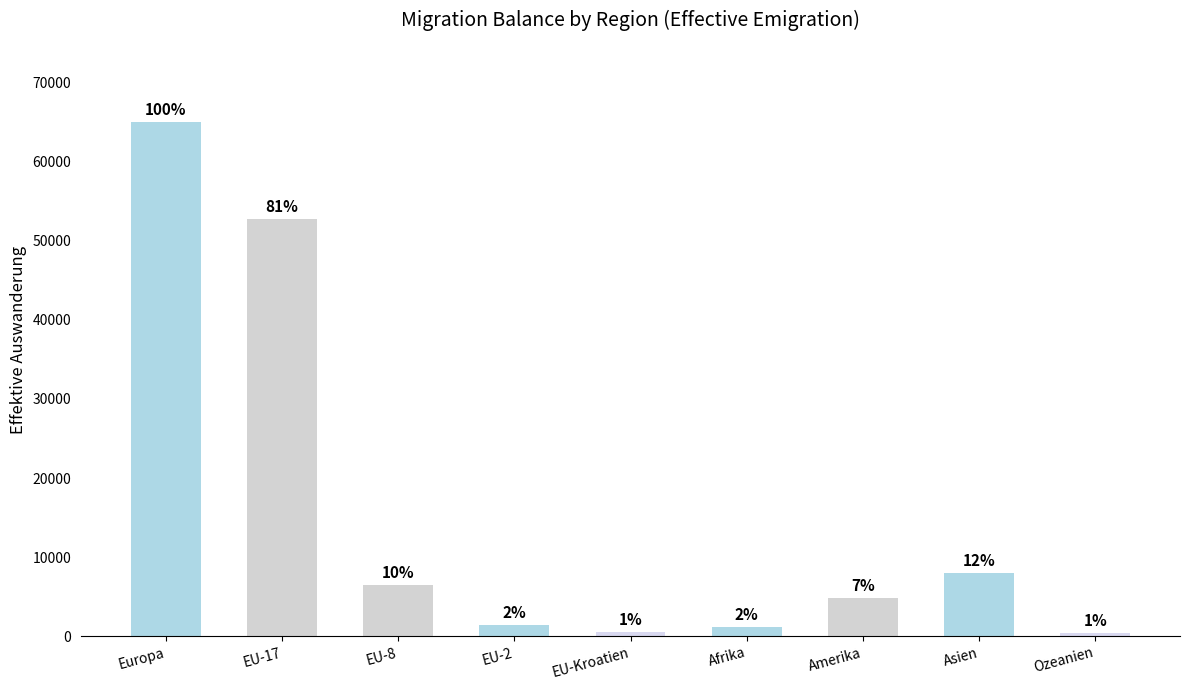

How many bars are there in total?

9